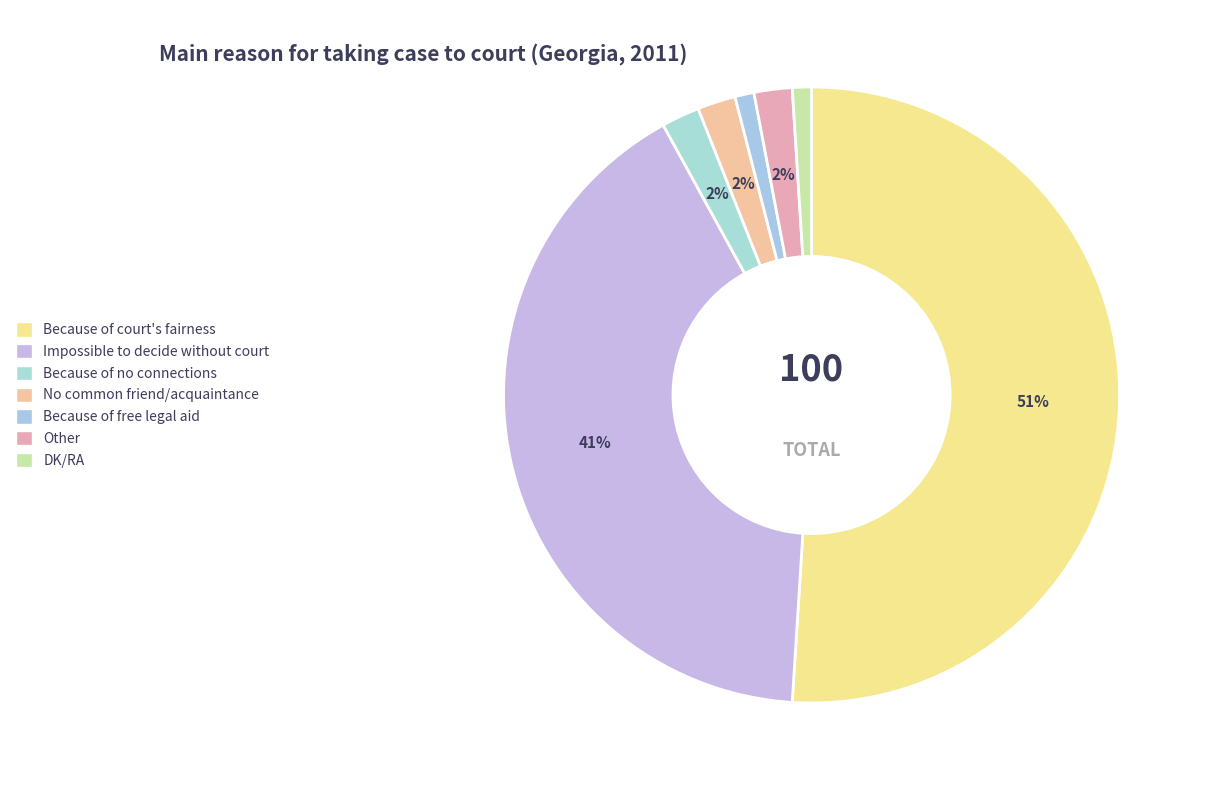

How many slices are in this pie chart?

7